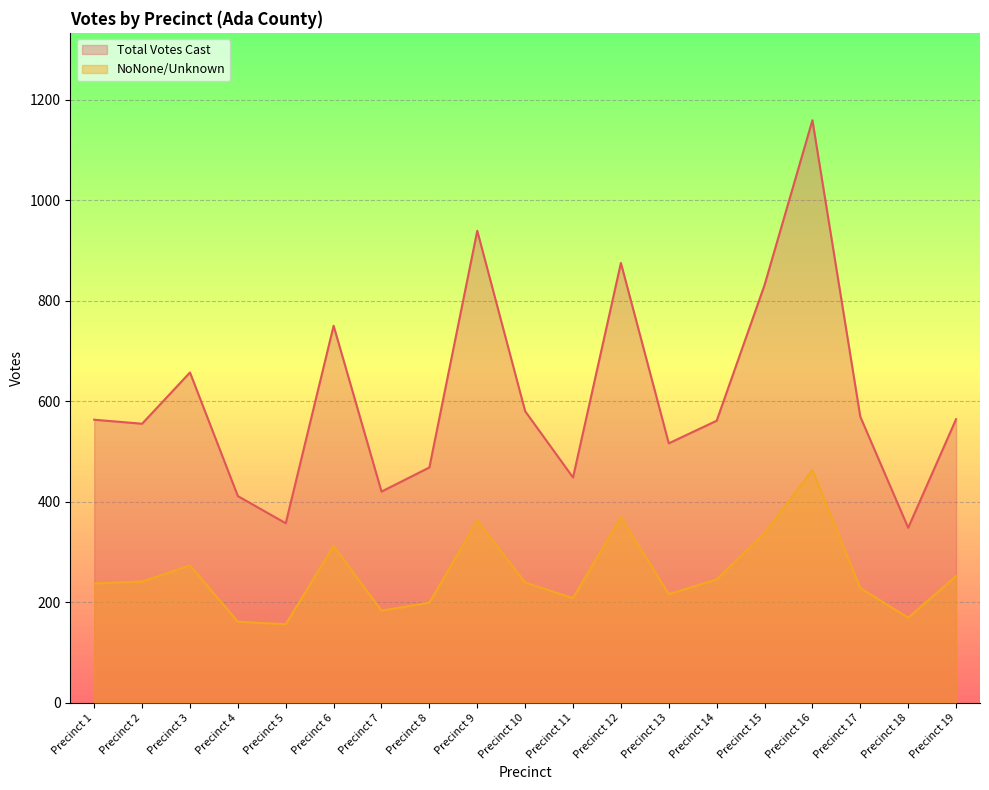

How many interior local peaks does the Total Votes Cast series have?

5